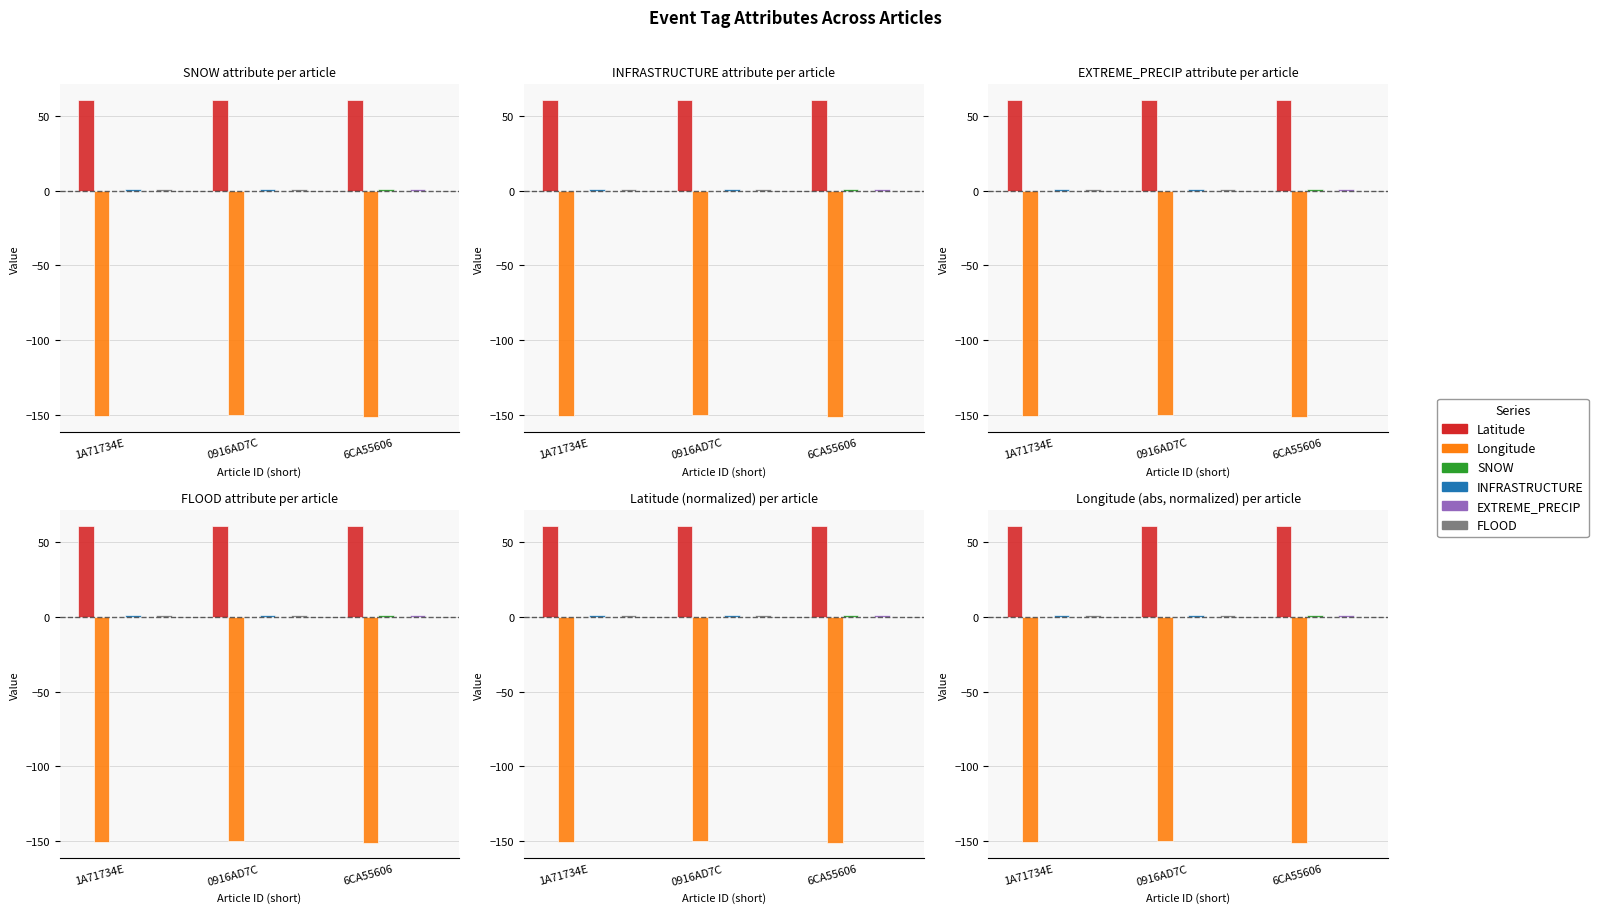

At which label is Longitude closest to -150?

0916AD7C